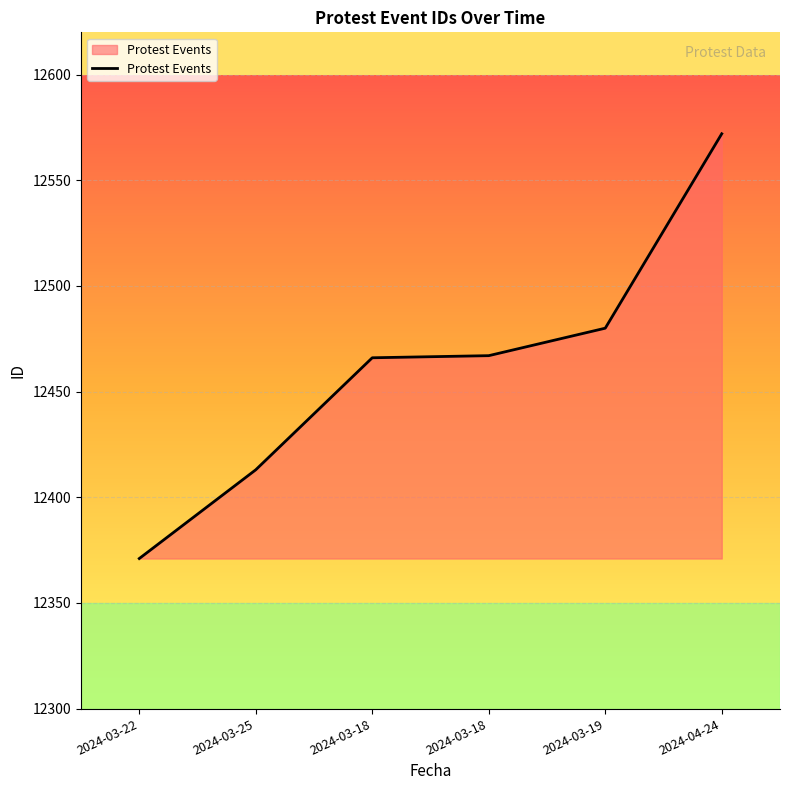

Reading left to right, list all the values displayed in this chart.

12371	12413	12466	12467	12480	12572